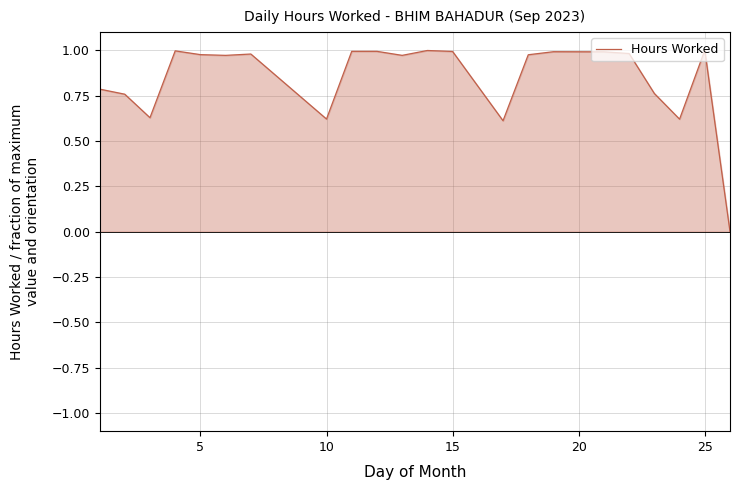

How many values exceed 0?

21